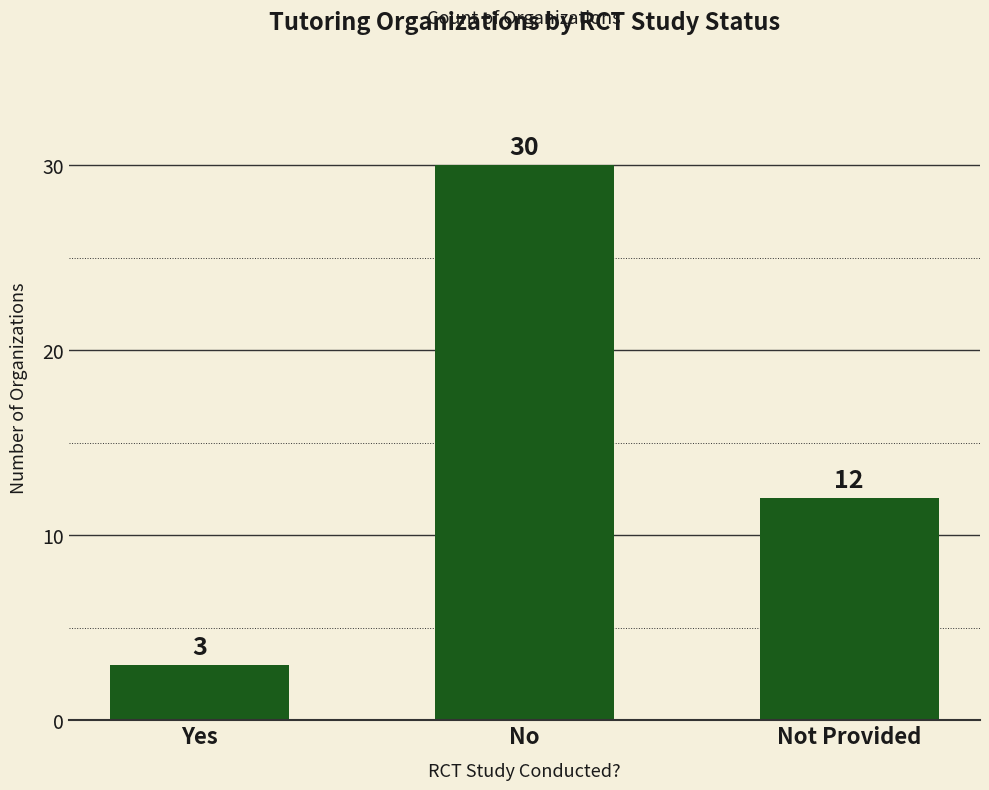

What is the difference between the maximum and minimum values?

27